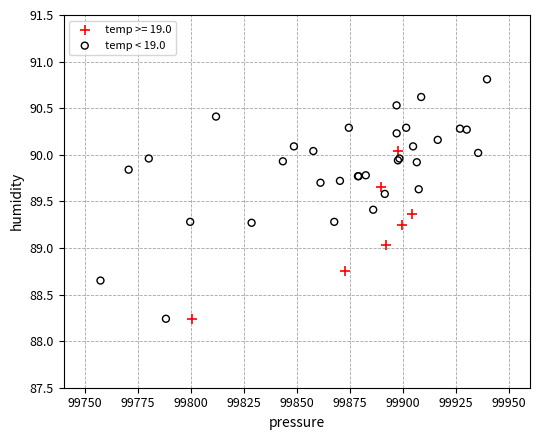

Which series reaches the maximum Y coordinate?

temp < 19.0